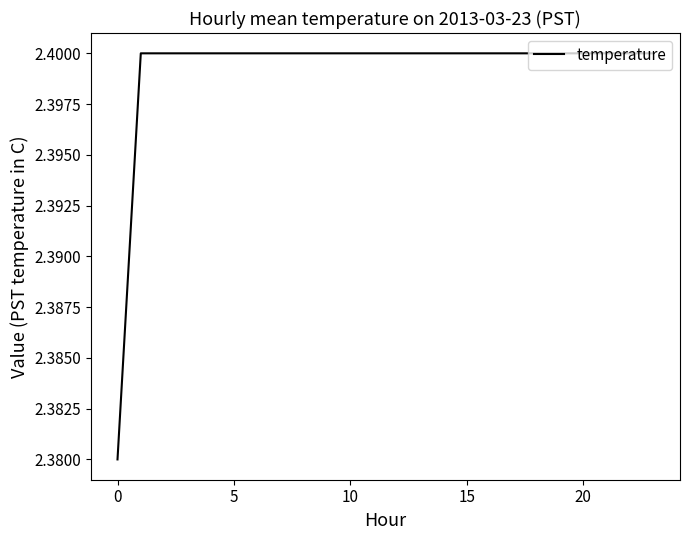

Does the chart have visible grid lines?

No